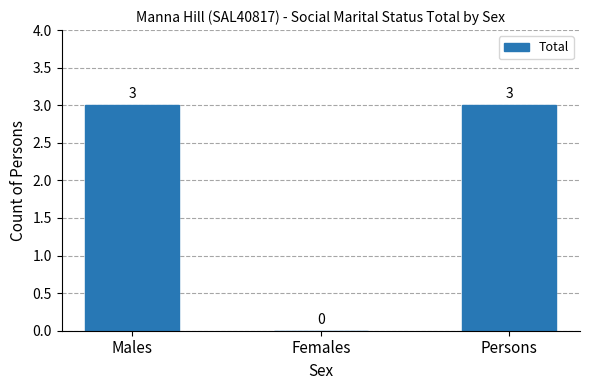

At which label is the value closest to 1?

Females